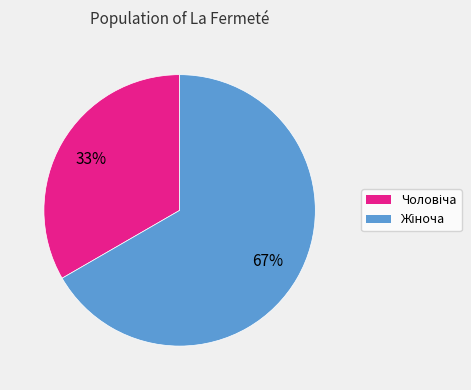

To the nearest percent, what is the average slice percentage?

50%